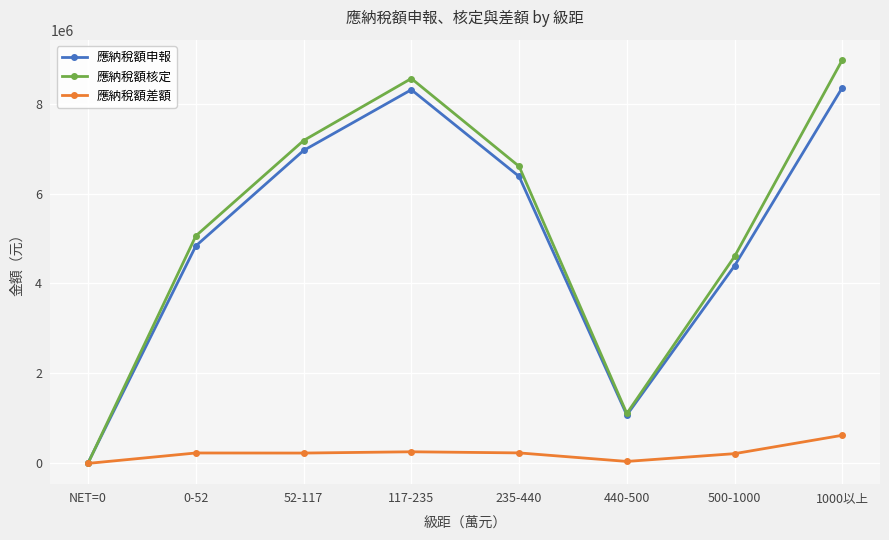

Is the value of 應納稅額核定 at NET=0 greater than the value of 應納稅額差額 at 0-52?

No